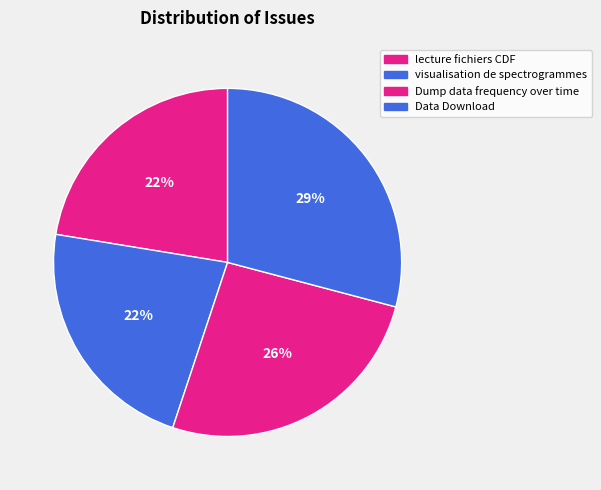

What percentage is the Data Download slice, to the nearest percent?

29%